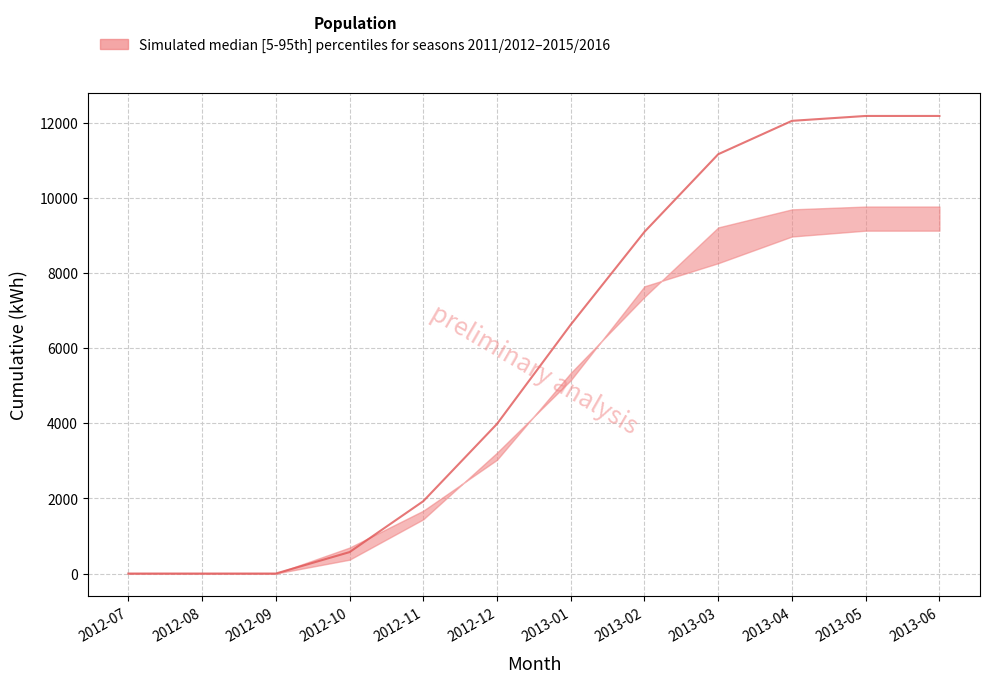

Reading left to right, what are all the values shown in this chart?

2011/2012 Cumul: 2012-07=0	2012-08=0	2012-09=0	2012-10=369	2012-11=1444	2012-12=3220	2013-01=5148	2013-02=7651	2013-03=8266	2013-04=8977	2013-05=9133	2013-06=9133
2015/2016 Cumul: 2012-07=0	2012-08=0	2012-09=0	2012-10=692	2012-11=1674	2012-12=3030	2013-01=5344	2013-02=7368	2013-03=9219	2013-04=9700	2013-05=9775	2013-06=9775
2012/2013 Cumul: 2012-07=0	2012-08=0	2012-09=0	2012-10=571	2012-11=1927	2012-12=3986	2013-01=6630	2013-02=9102	2013-03=11169	2013-04=12058	2013-05=12188	2013-06=12188